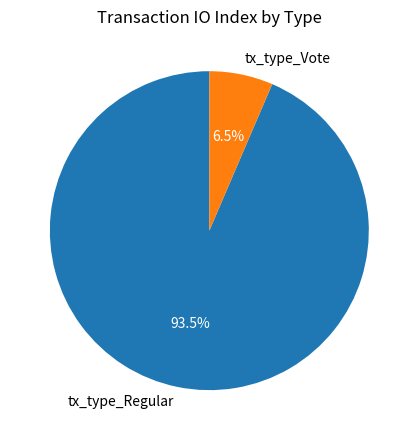

Between tx_type_Vote and tx_type_Regular, which is larger?

tx_type_Regular